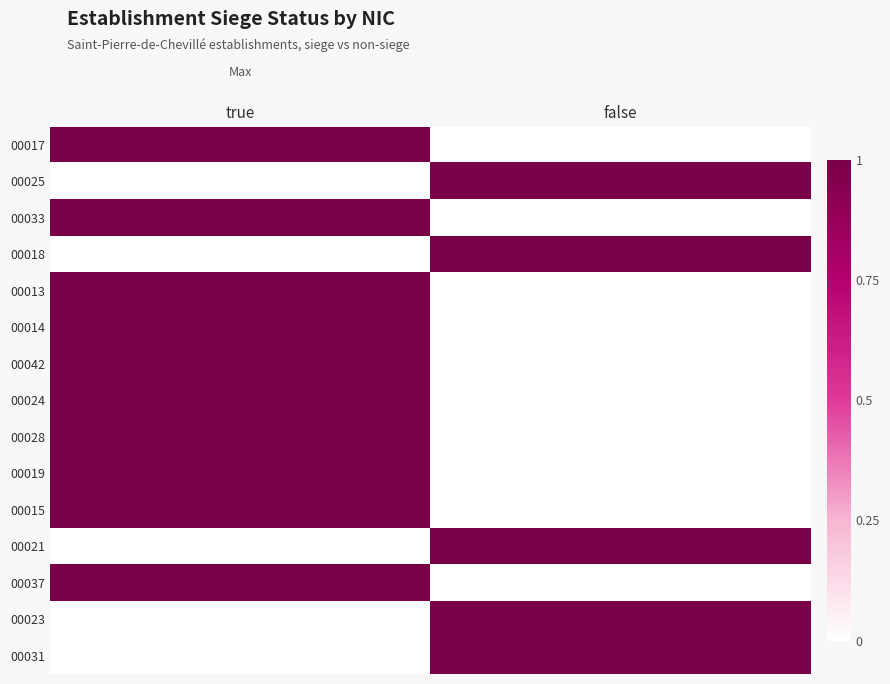

Reading left to right, transcribe all the data shown in this chart.

00017: true=1	false=0
00025: true=0	false=1
00033: true=1	false=0
00018: true=0	false=1
00013: true=1	false=0
00014: true=1	false=0
00042: true=1	false=0
00024: true=1	false=0
00028: true=1	false=0
00019: true=1	false=0
00015: true=1	false=0
00021: true=0	false=1
00037: true=1	false=0
00023: true=0	false=1
00031: true=0	false=1